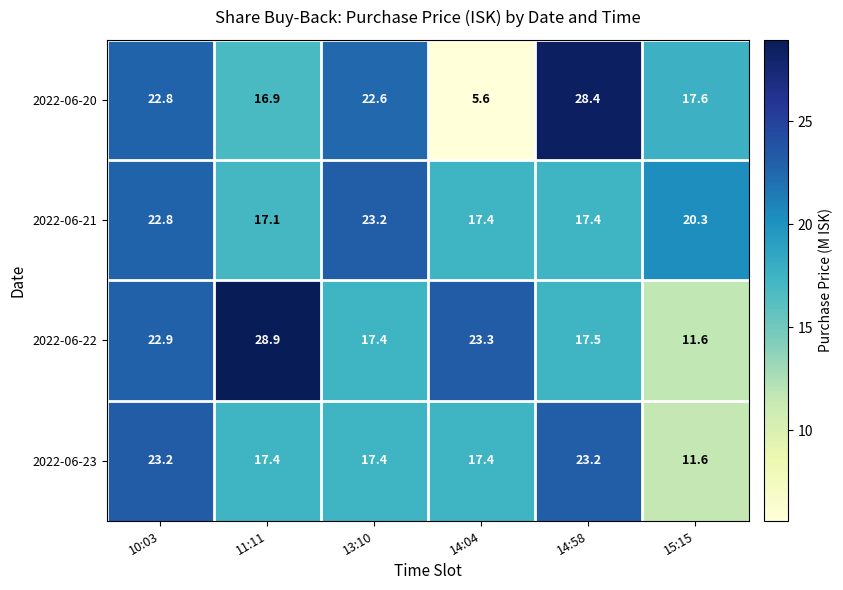

The 2022-06-20 series shows 10.2 at 11:11. True or false?

False